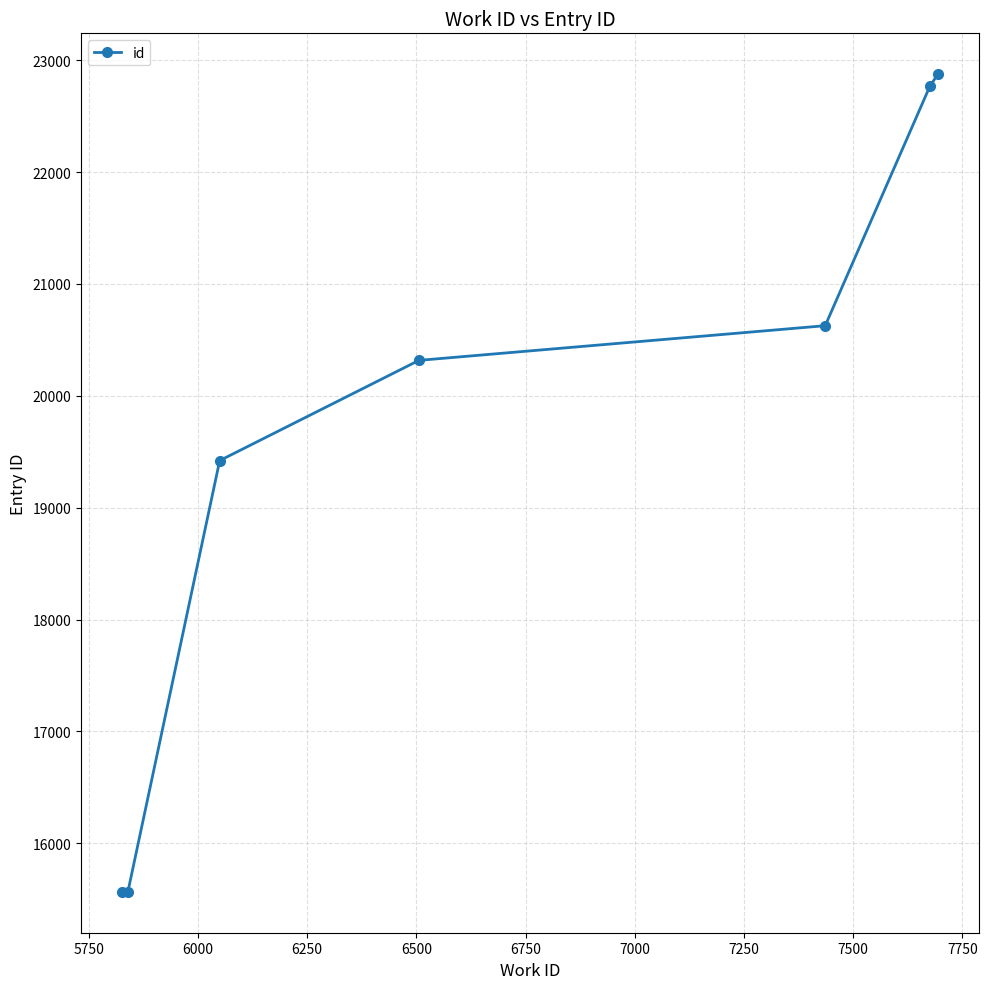

What is the smallest value displayed?

15566